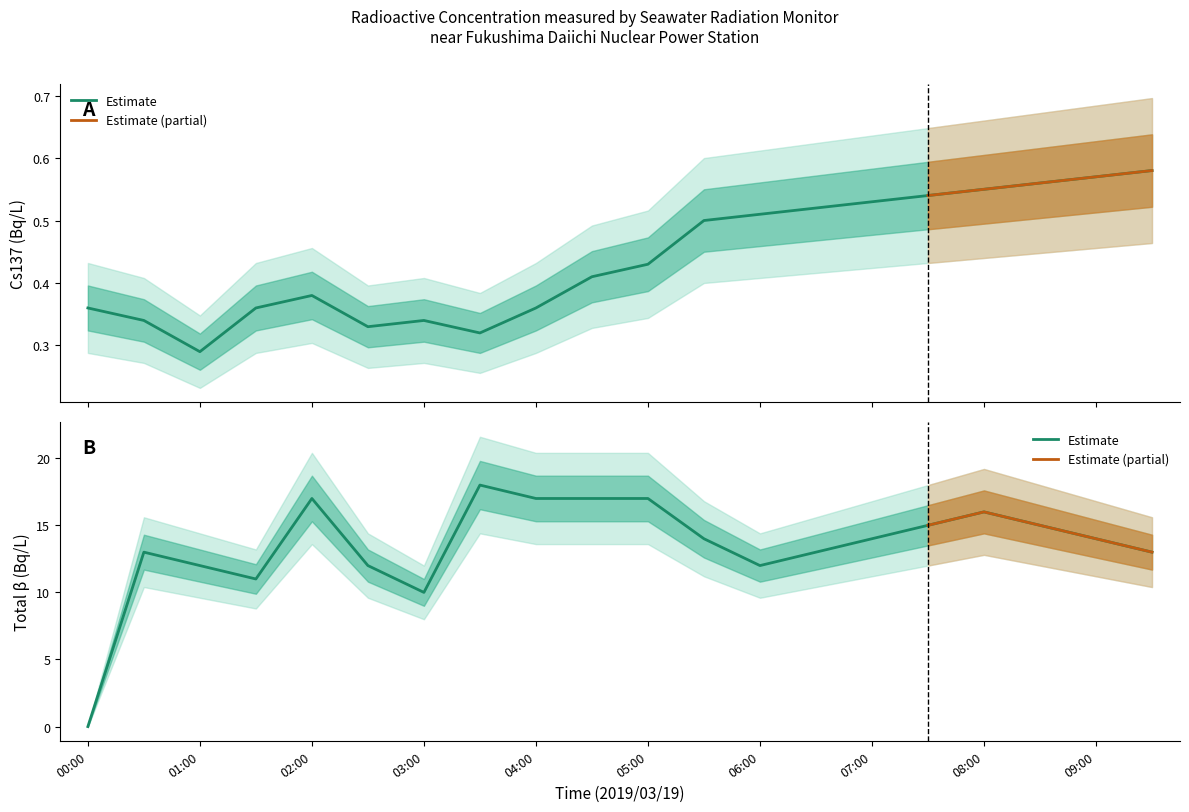

Reading right to left, what are all the values shown in this chart?

Cs137 (Bq/L): 0.6	0.6	0.6	0.6	0.5	0.5	0.5	0.5	0.5	0.4	0.4	0.4	0.3	0.3	0.3	0.4	0.4	0.3	0.3	0.4
Total β (Bq/L): 13.0	14.0	15.0	16.0	15.0	14.0	13.0	12.0	14.0	17.0	17.0	17.0	18.0	10.0	12.0	17.0	11.0	12.0	13.0	0.0